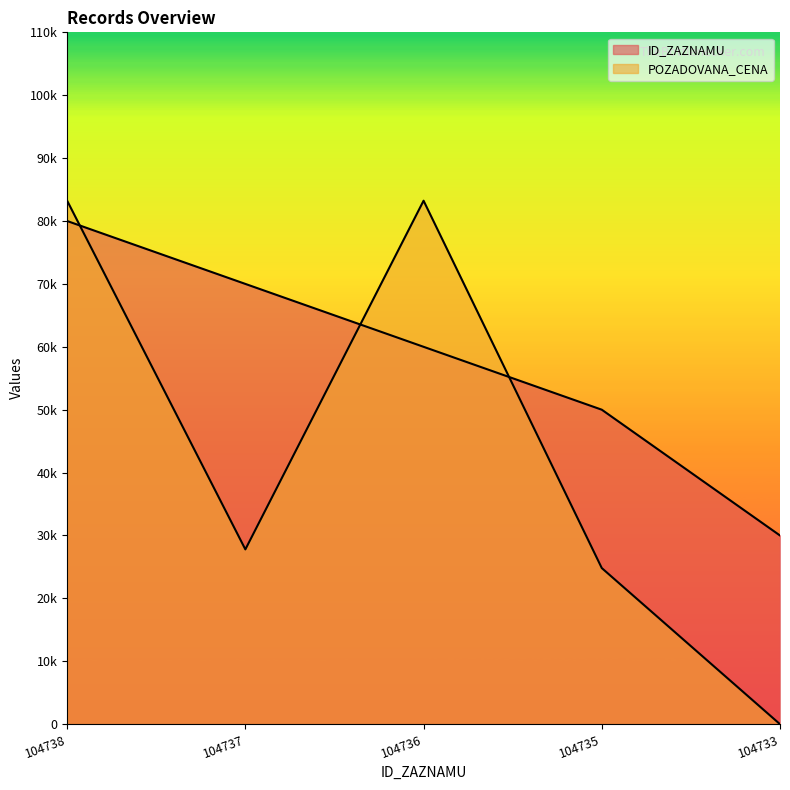

How many lines are shown in the chart?

2